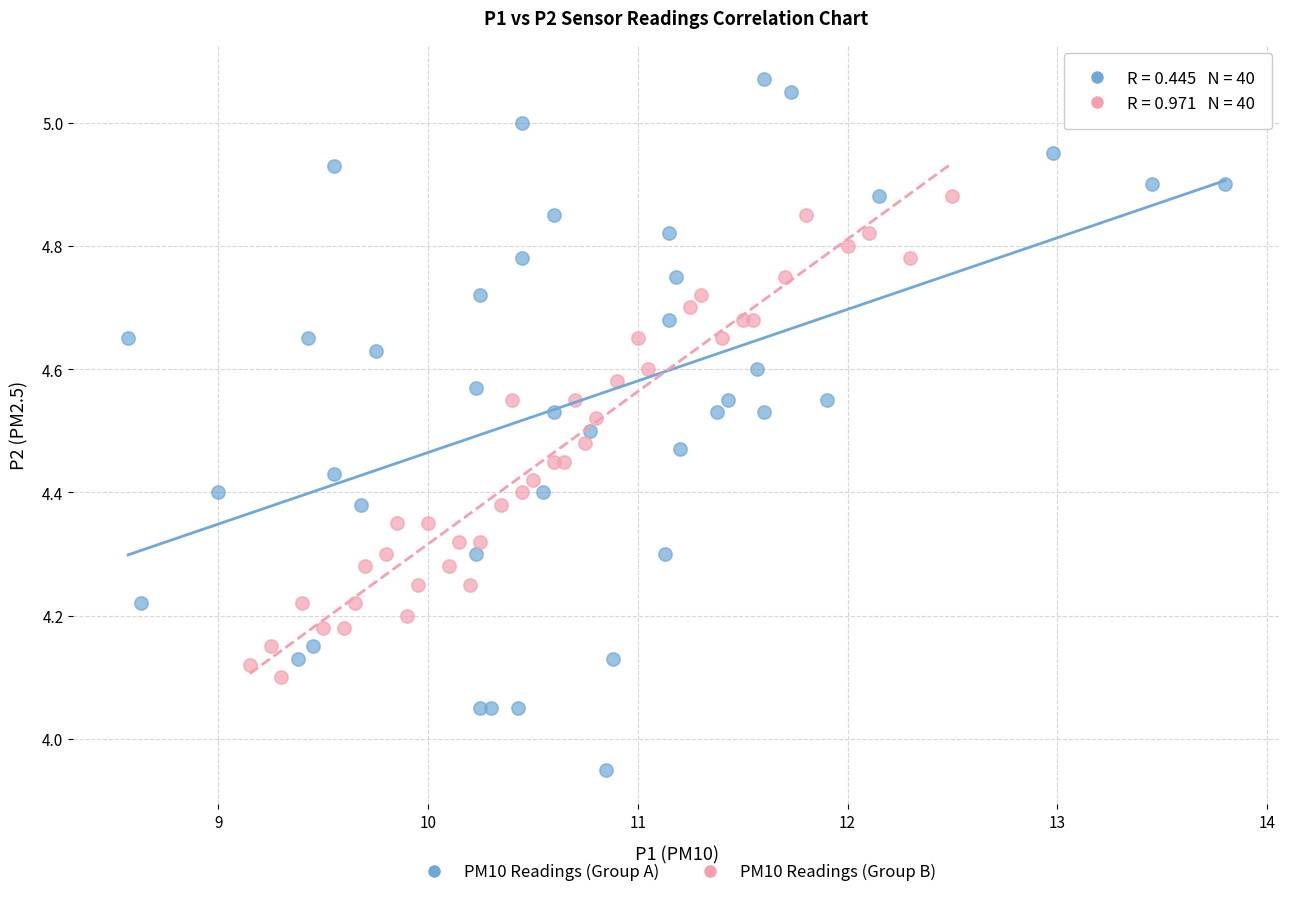

Which series reaches the minimum Y coordinate?

PM10 Readings (Group A)